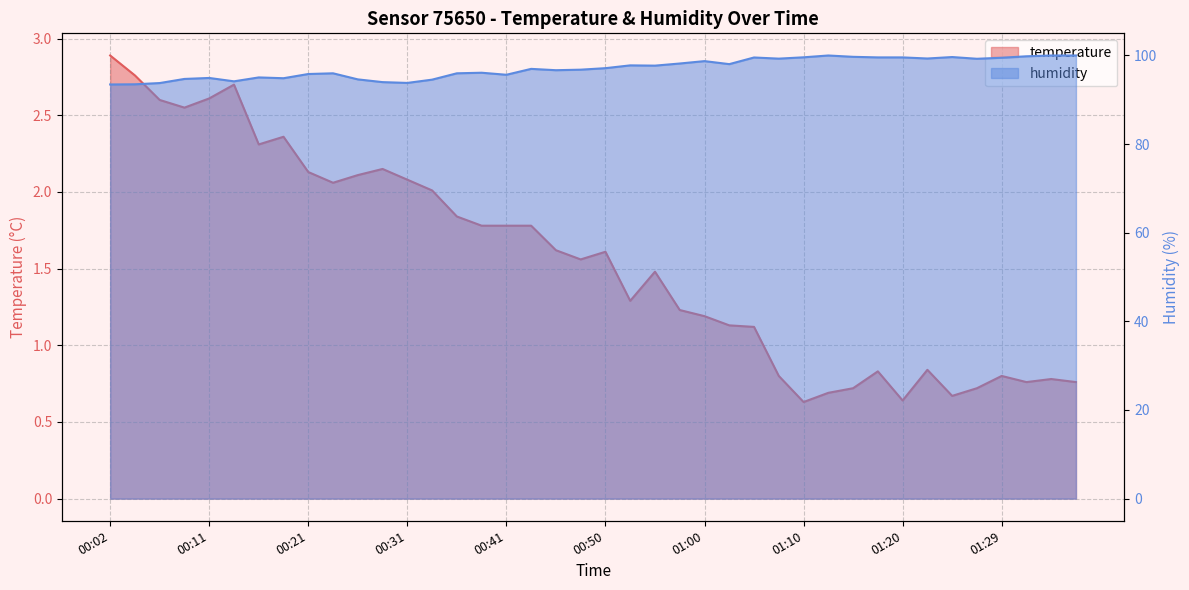

The value of temperature at 01:02 is 1.1. True or false?

True